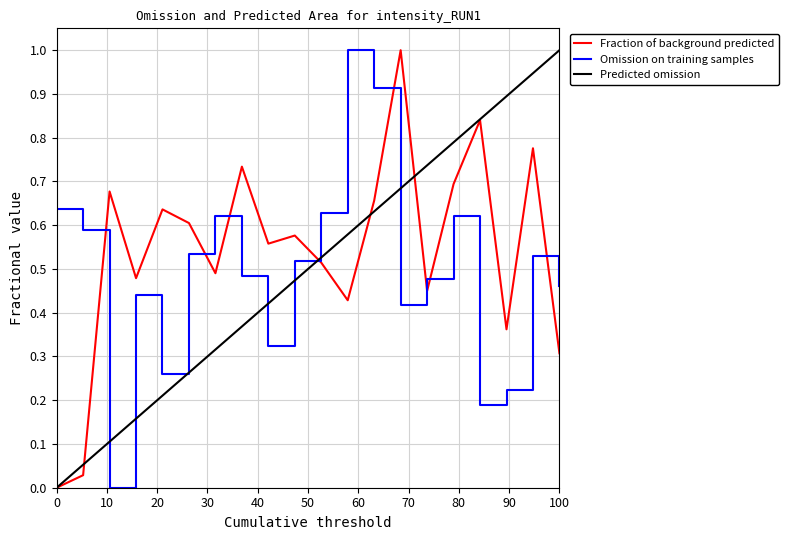

True or false: Fraction of background predicted and Omission on training samples intersect in this chart.

True